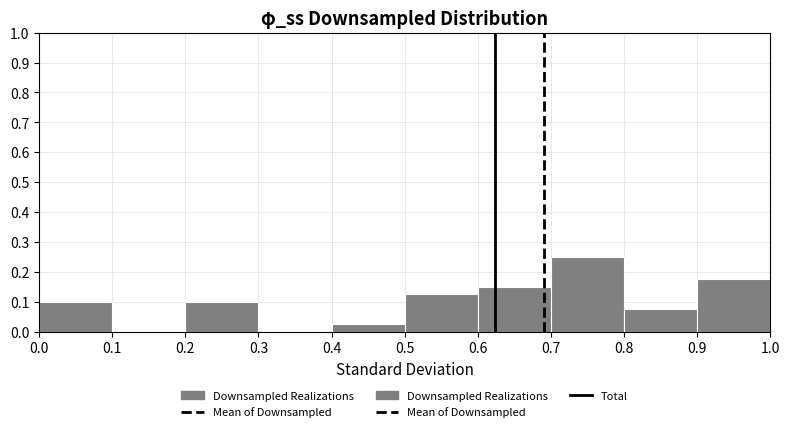

Reading left to right, list every bar in this chart as the range it spans on the x-axis followed by its height. The values are not printed on the chart, so give them approximately, as read against the axis.

0.0 to 0.1: 0.10
0.1 to 0.2: 0
0.2 to 0.3: 0.10
0.3 to 0.4: 0
0.4 to 0.5: 0.03
0.5 to 0.6: 0.13
0.6 to 0.7: 0.15
0.7 to 0.8: 0.25
0.8 to 0.9: 0.08
0.9 to 1.0: 0.18